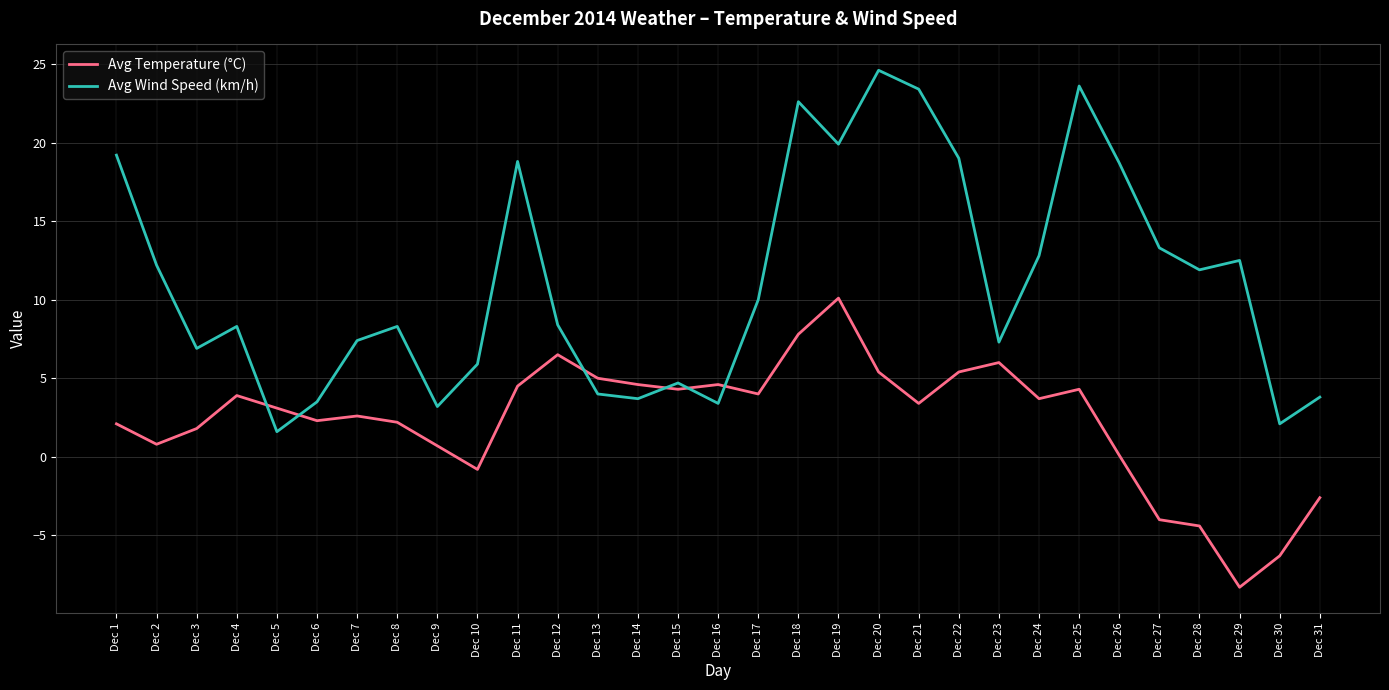

How many lines are shown in the chart?

2